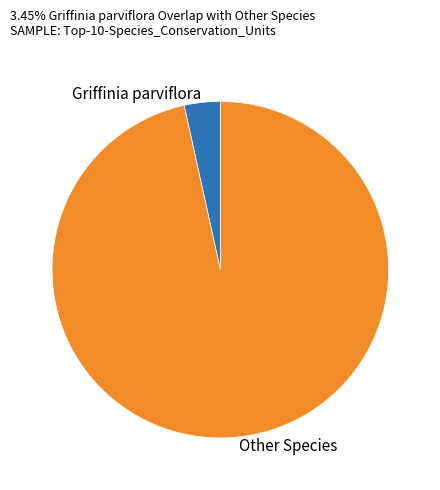

What is the ratio of the value at Other Species to the value at Griffinia parviflora?

28.0